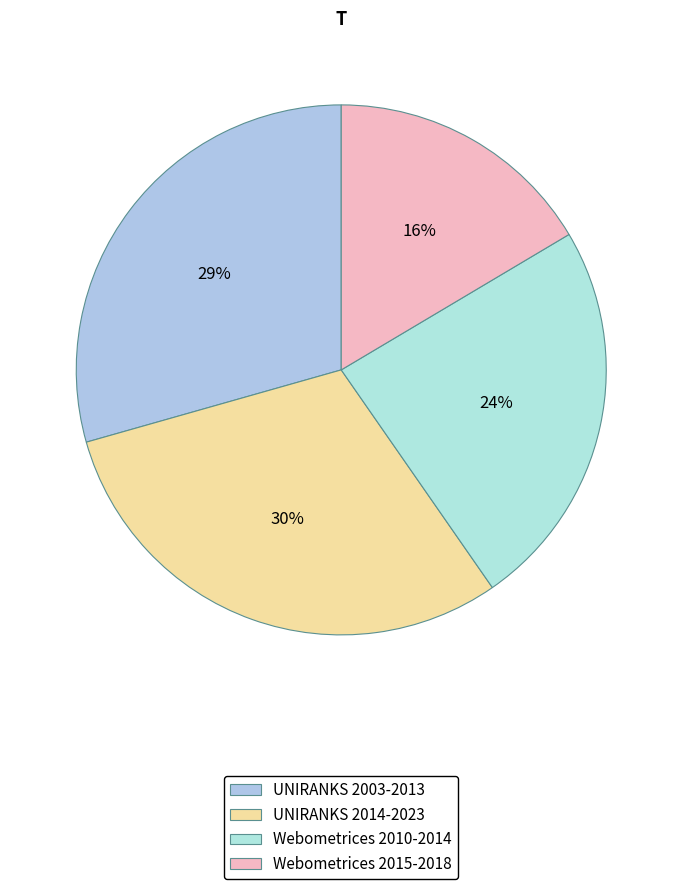

How many slices are in this pie chart?

4